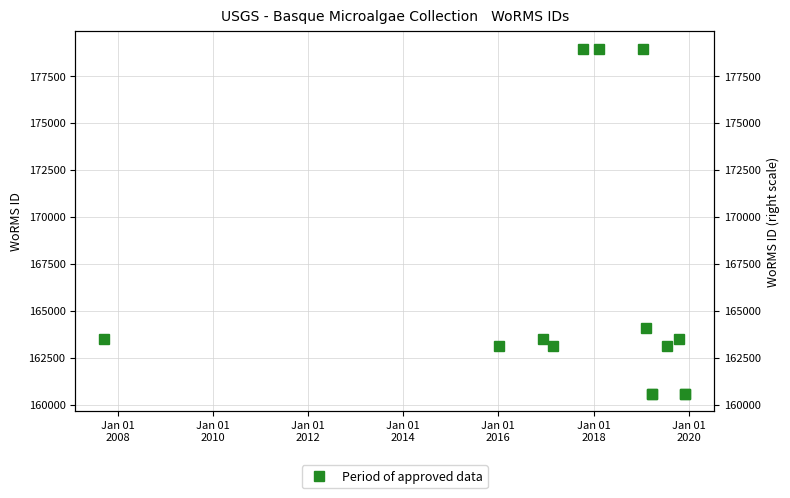

The value at Jan 01
2012 is 257926. True or false?

False